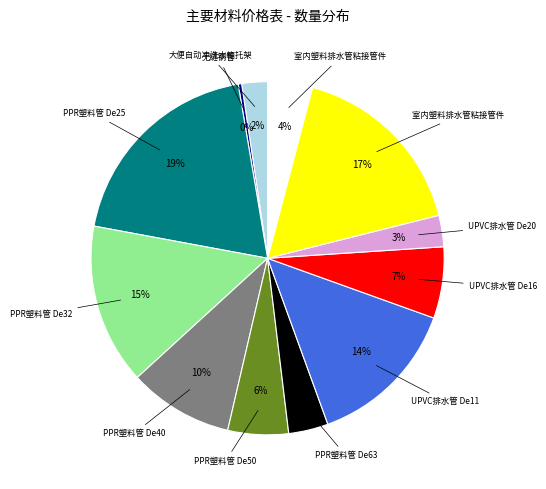

Is there any slice that represents more than half of the pie?

No